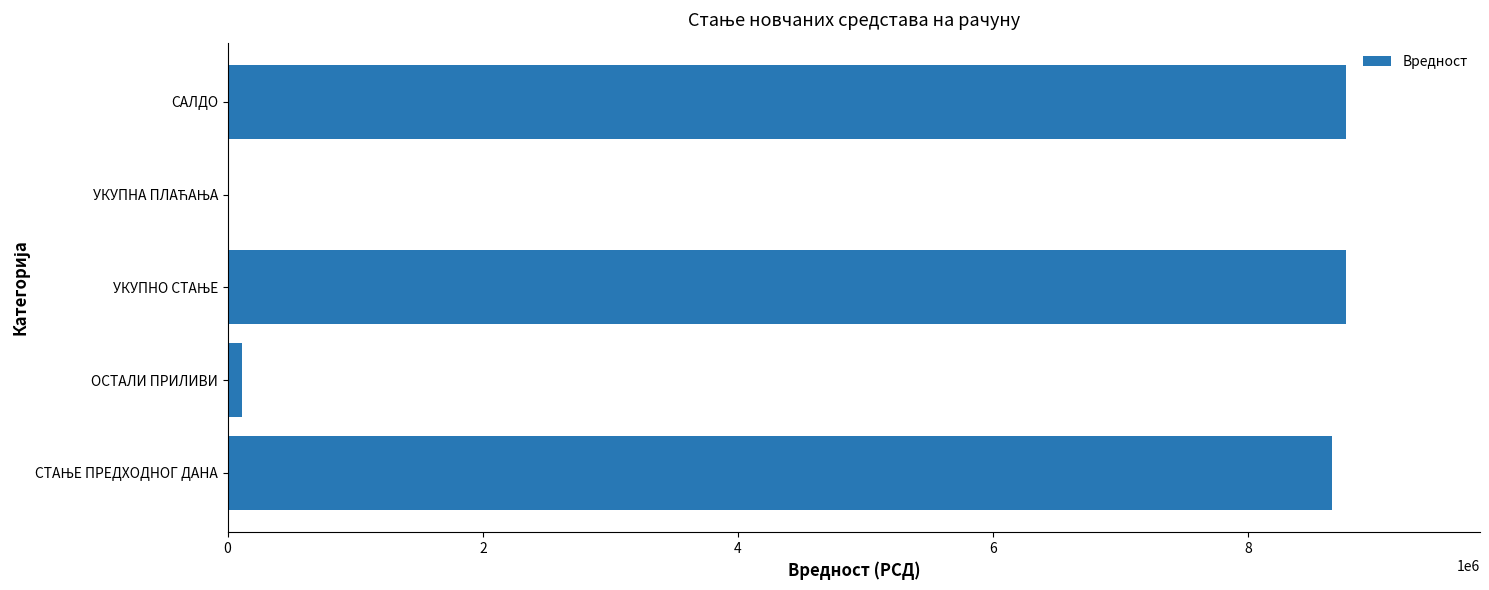

What is the sum of all values?

26289099.9